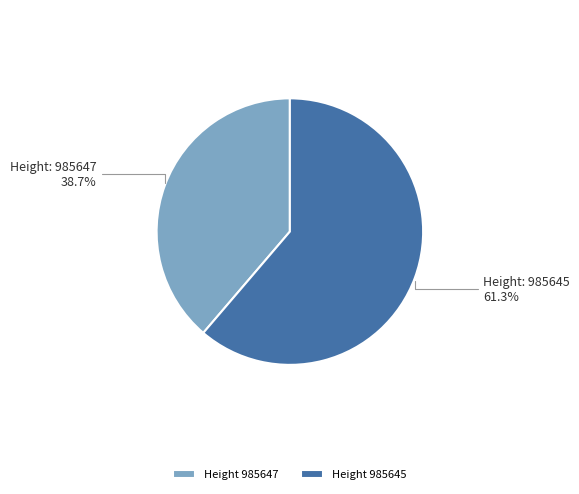

What is the total percentage of Height 985647 and Height 985645?

100.0%